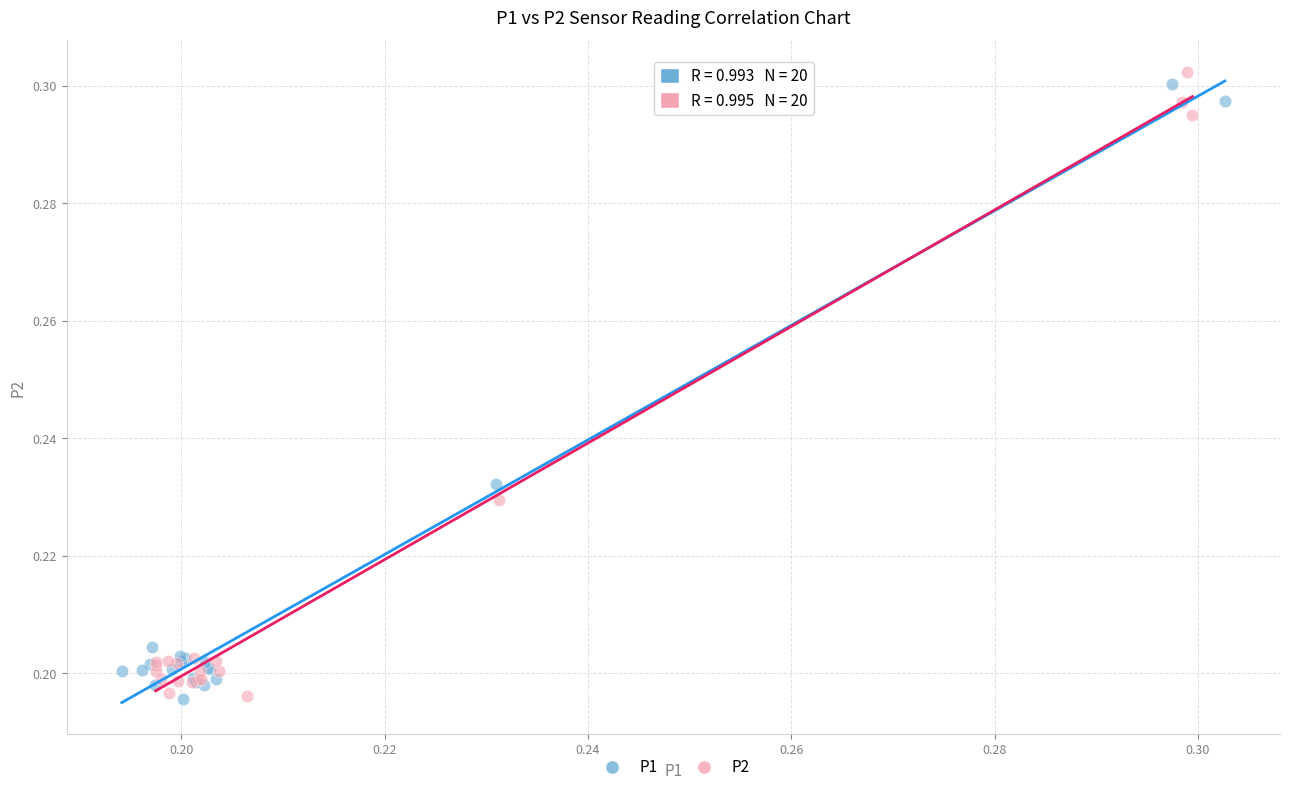

Which series contains the highest Y value?

P2